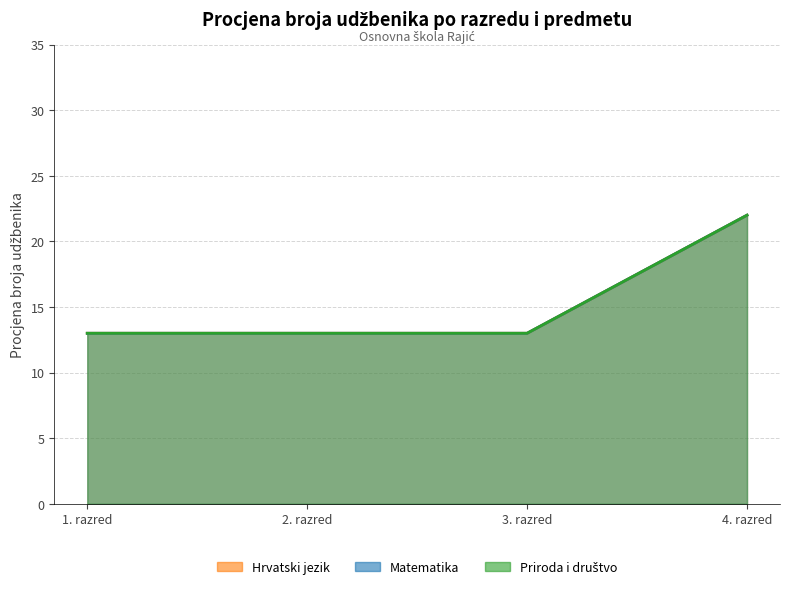

Between 1. razred and 2. razred, which series saw the biggest shift?

Hrvatski jezik